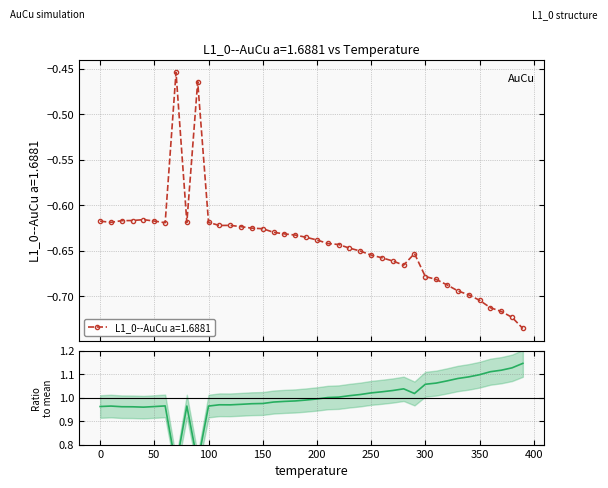

What is the minimum value shown in the chart?

-0.7